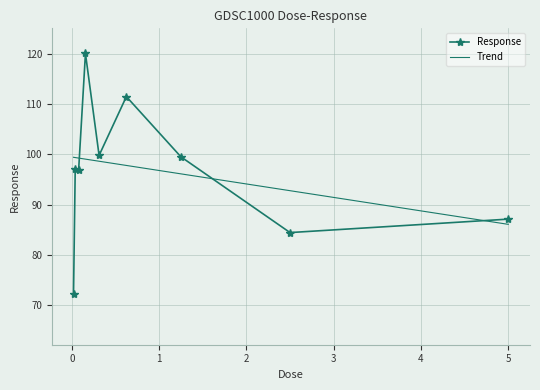

Which series has the largest range (max minus min)?

Response